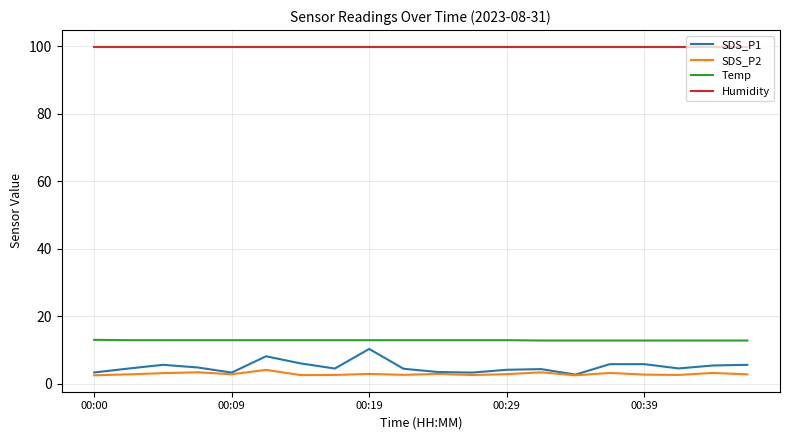

What is the greatest value displayed?

99.9